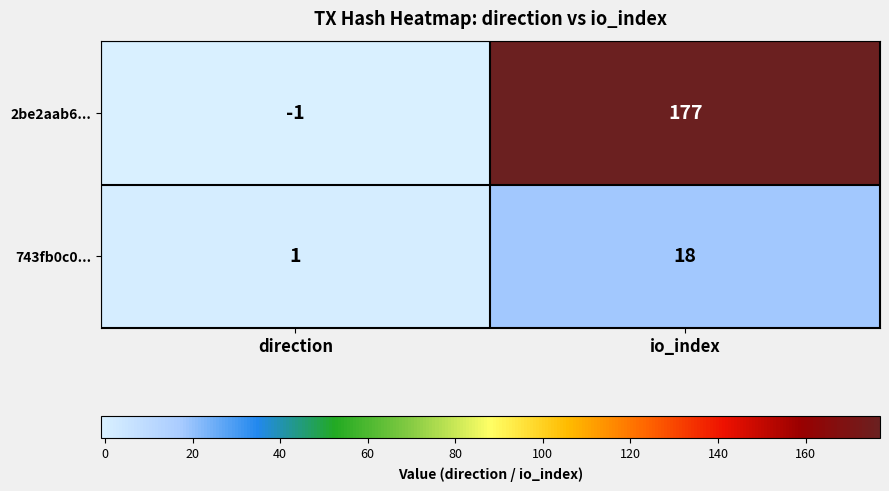

At which category is the sum across all series the highest?

io_index